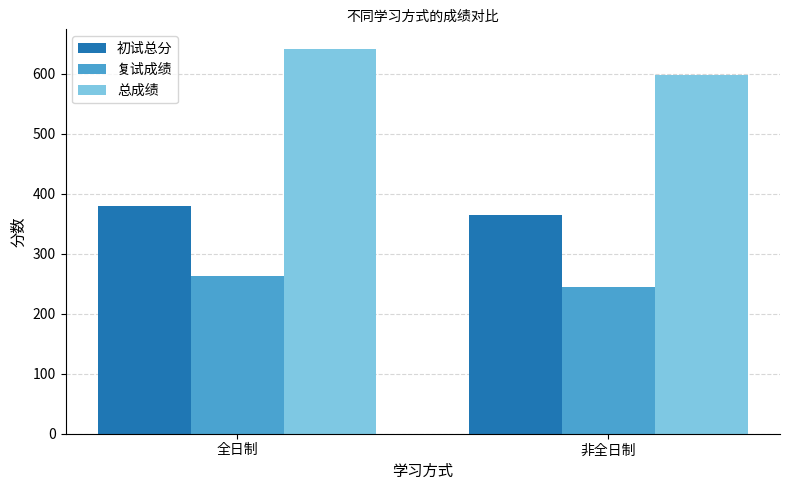

Reading left to right, transcribe all the data shown in this chart.

初试总分: 379.2	365.2
复试成绩: 262.8	245.3
总成绩: 641.9	598.5